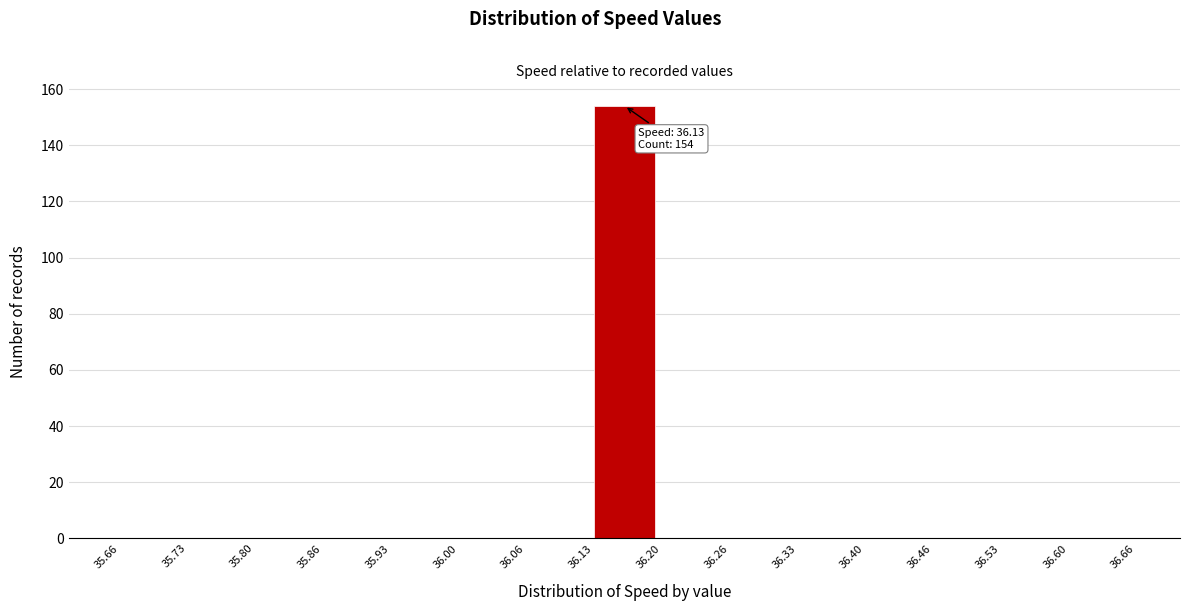

Which range on the x-axis has the tallest bar?

36.13 to 36.20